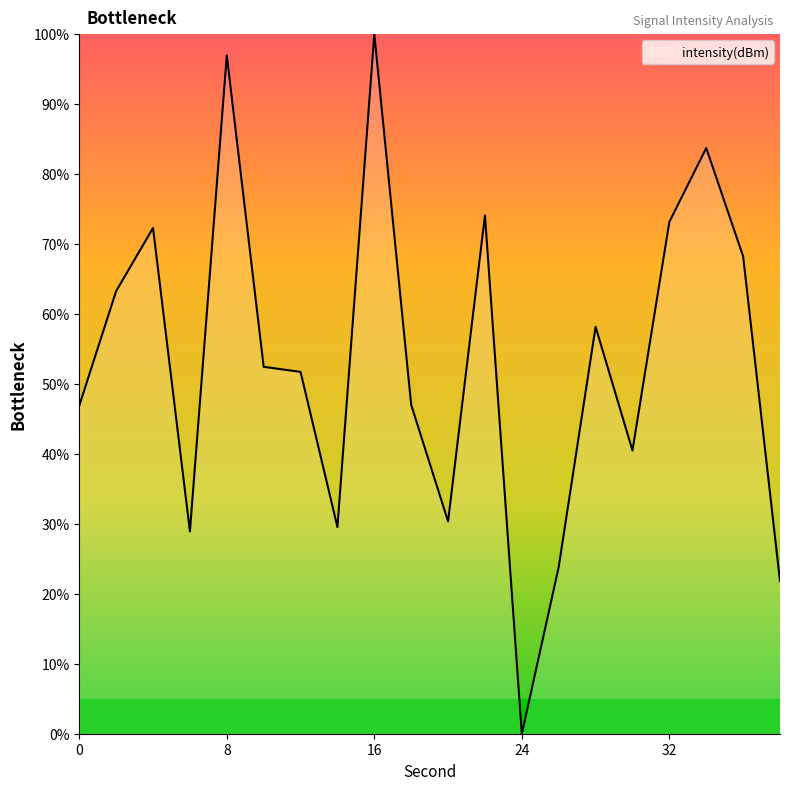

What is the difference between the maximum and minimum values?

100.0